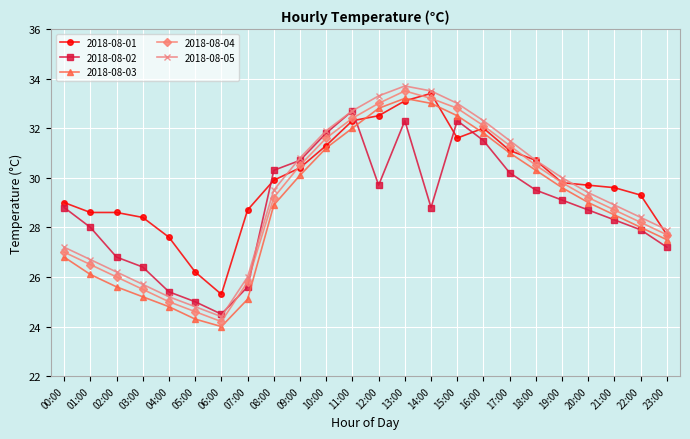

At which label does 2018-08-04 reach its minimum?

06:00